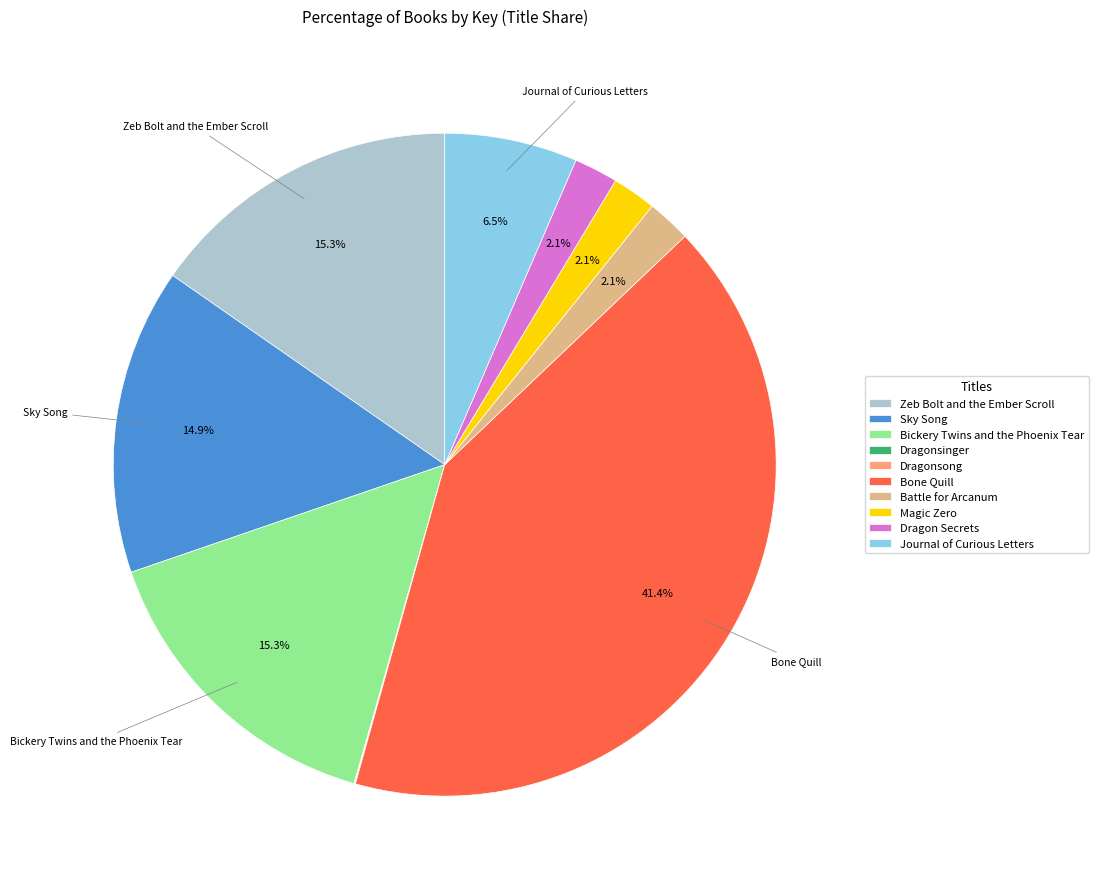

What is the ratio of the value at Bickery Twins and the Phoenix Tear to the value at Journal of Curious Letters?

2.4